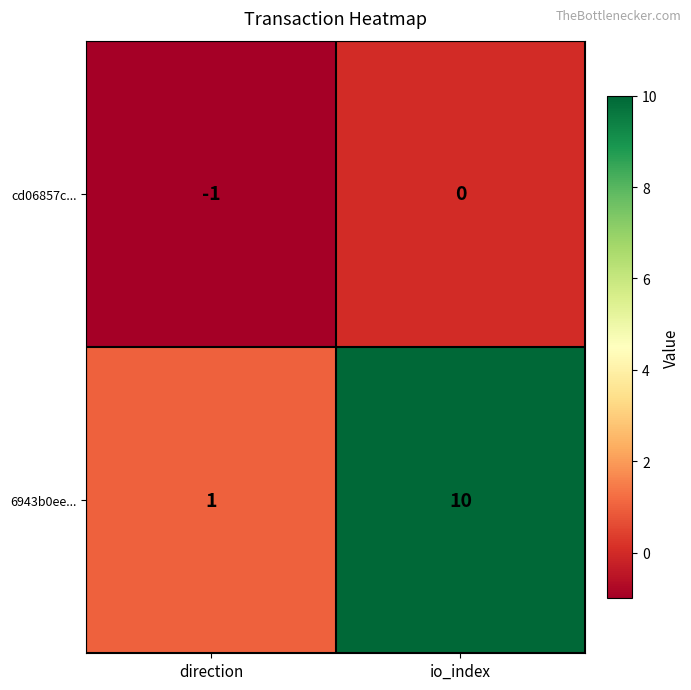

Between direction and io_index, which series saw the biggest shift?

6943b0ee...